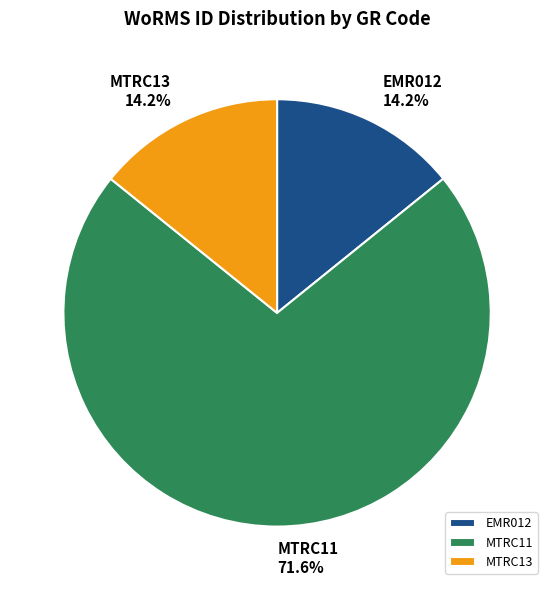

To the nearest percent, what is the combined percentage of MTRC13 and MTRC11?

86%